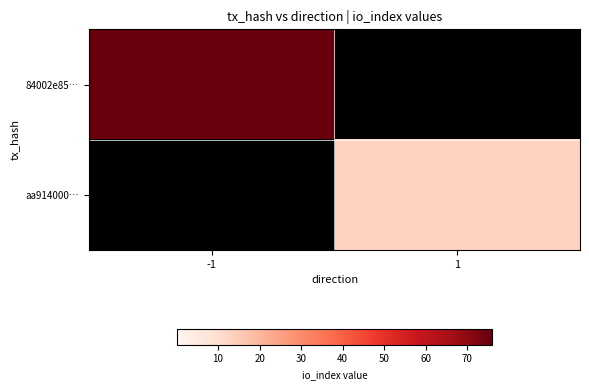

What is the approximate value of 84002e85… at -1?

76.0